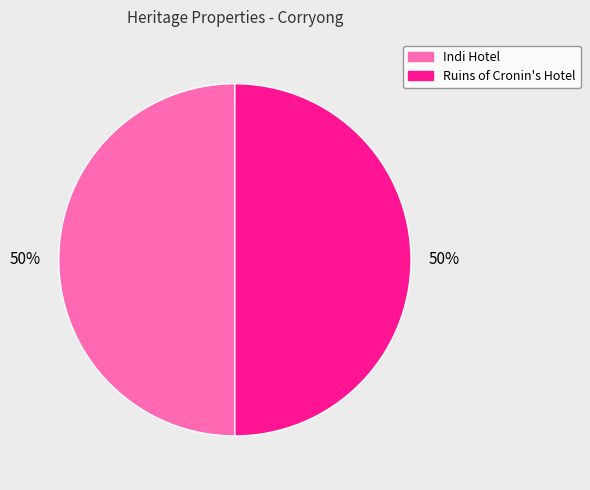

Count the number of slices in the pie.

2